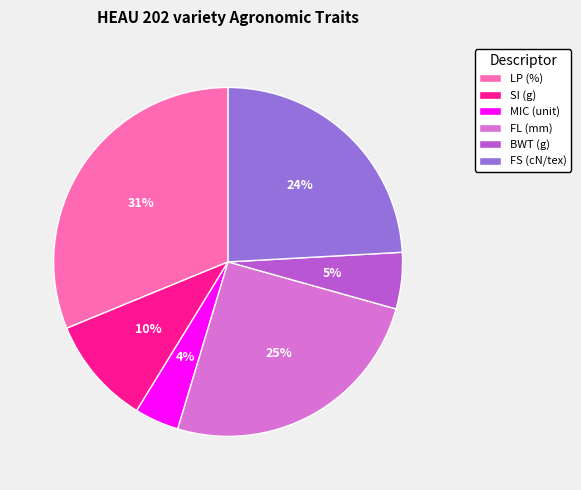

What percentage is the FS (cN/tex) slice, to the nearest percent?

24%